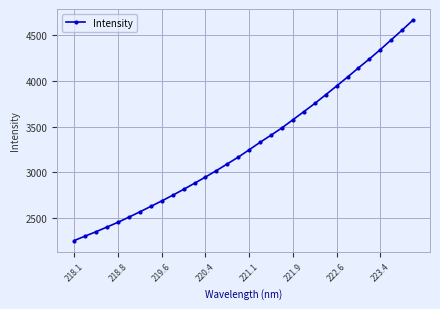

How many values are below 3245?

16